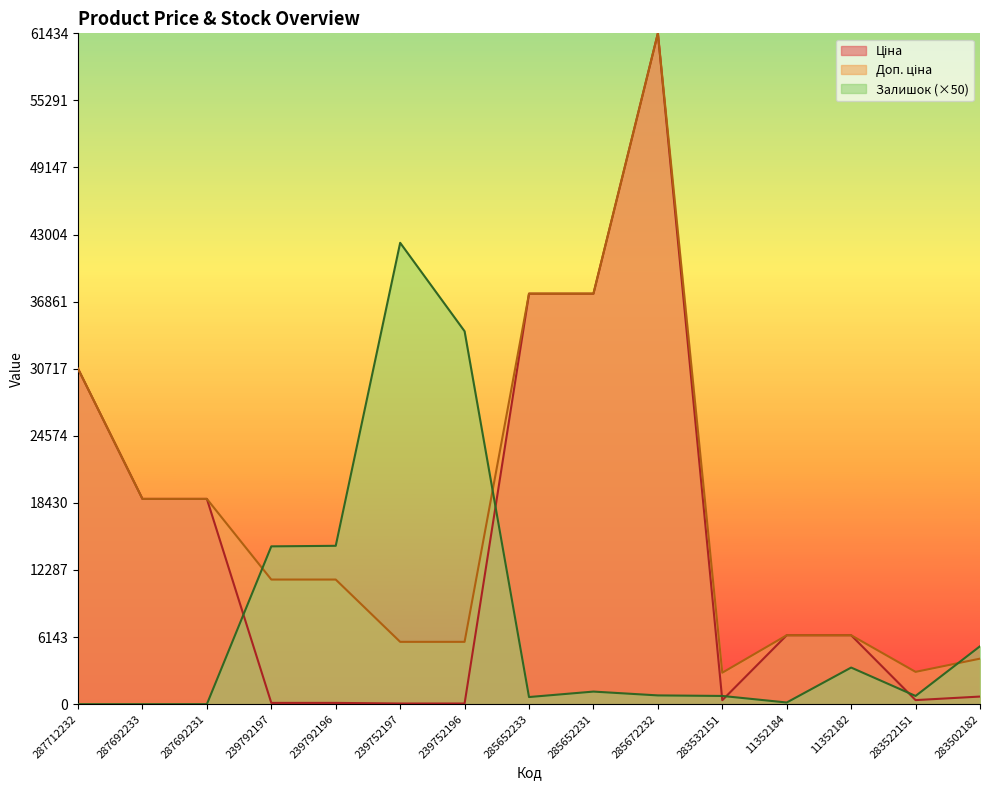

What is the lowest value of the Ціна series?

57.0